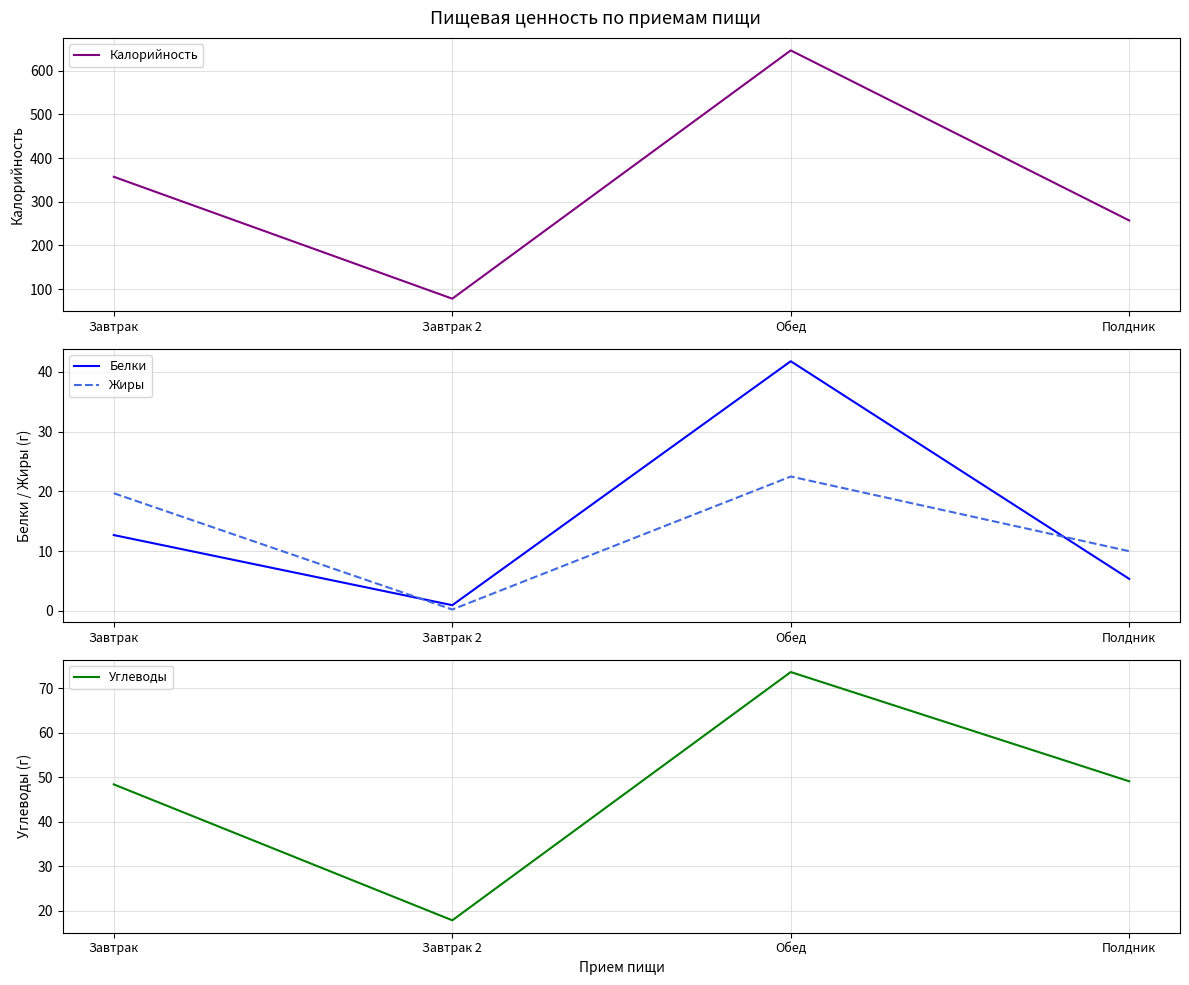

At Полдник, list the series in order from largest to smallest.

Калорийность, Углеводы, Жиры, Белки